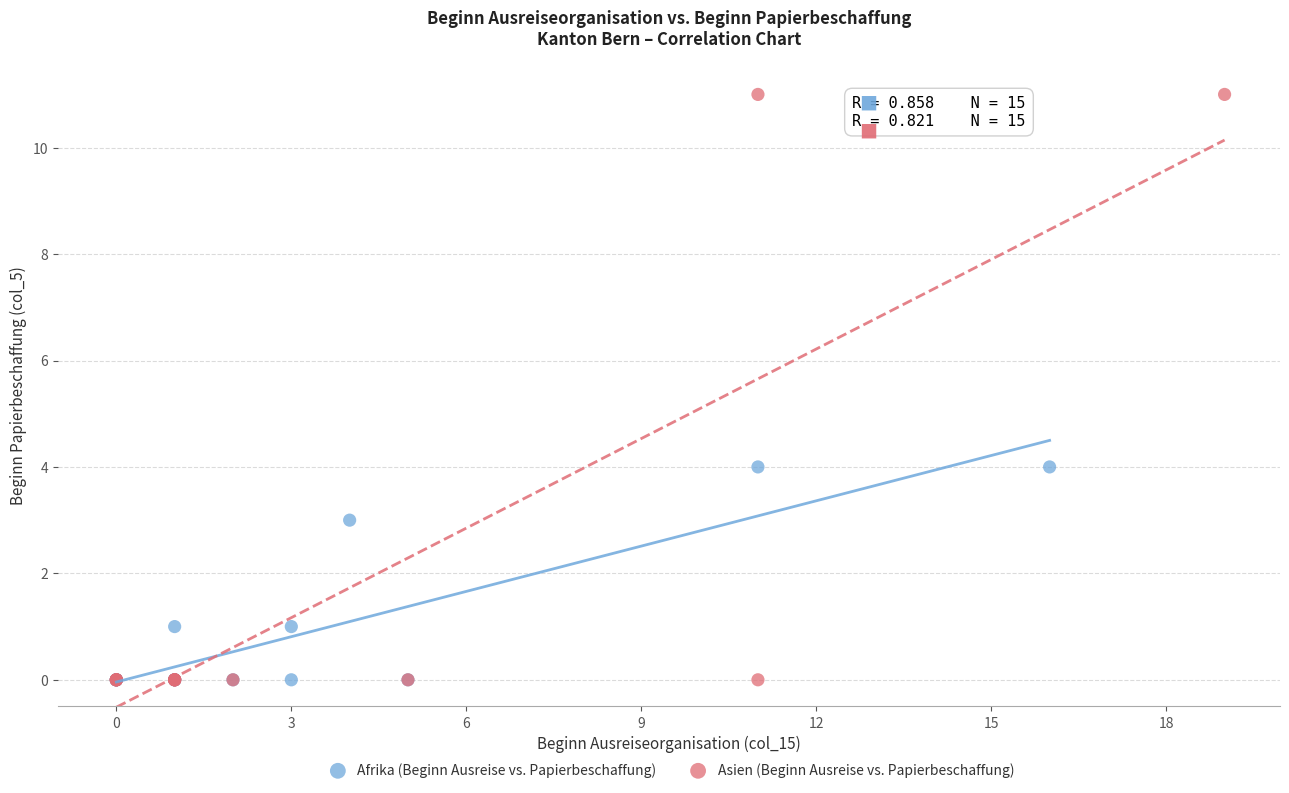

Which series reaches the maximum Y coordinate?

Asien (Beginn Ausreise vs. Papierbeschaffung)